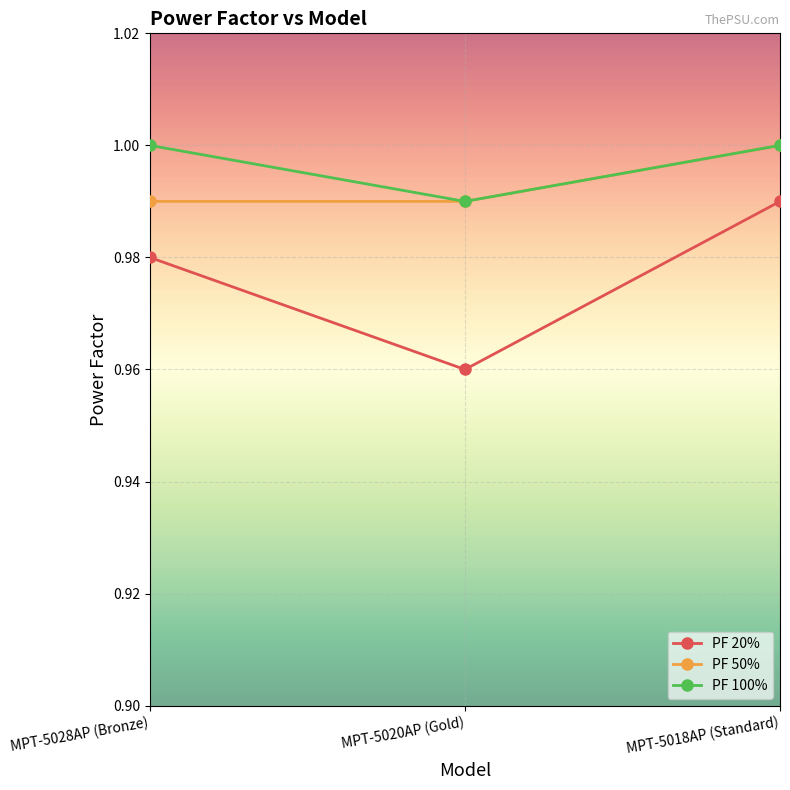

Which category has the lowest value in the PF 20% series?

MPT-5020AP (Gold)